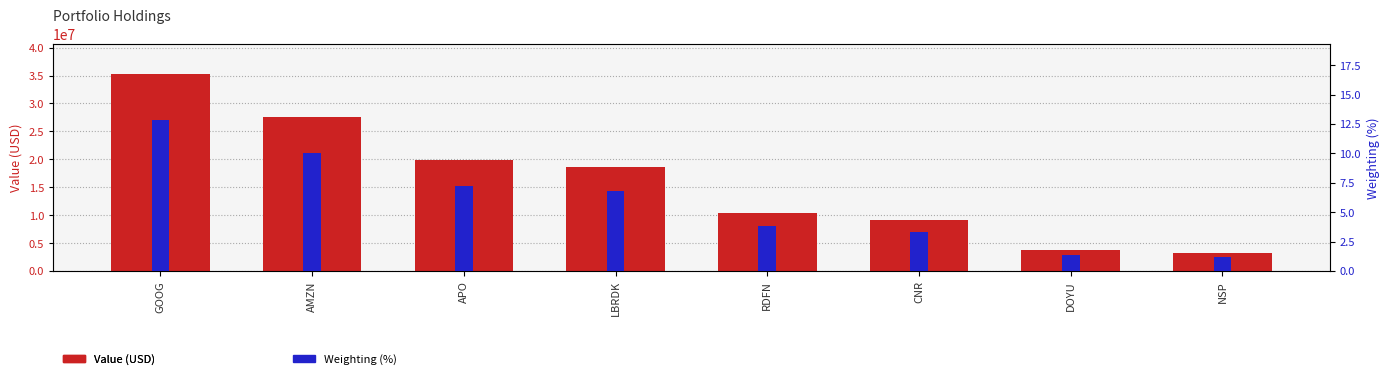

What is the difference between the second highest and second lowest values in the Value (USD) series?

23895000.0